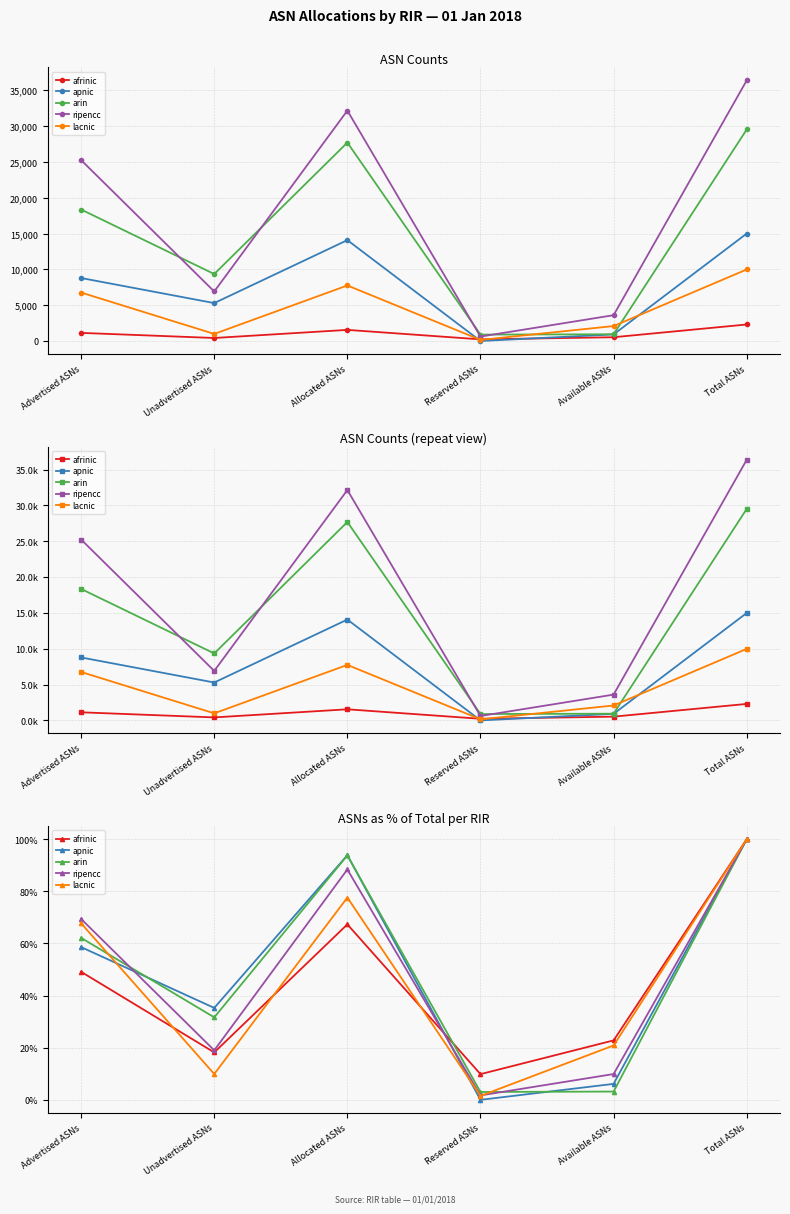

Which category has the lowest value across all series?

Reserved ASNs